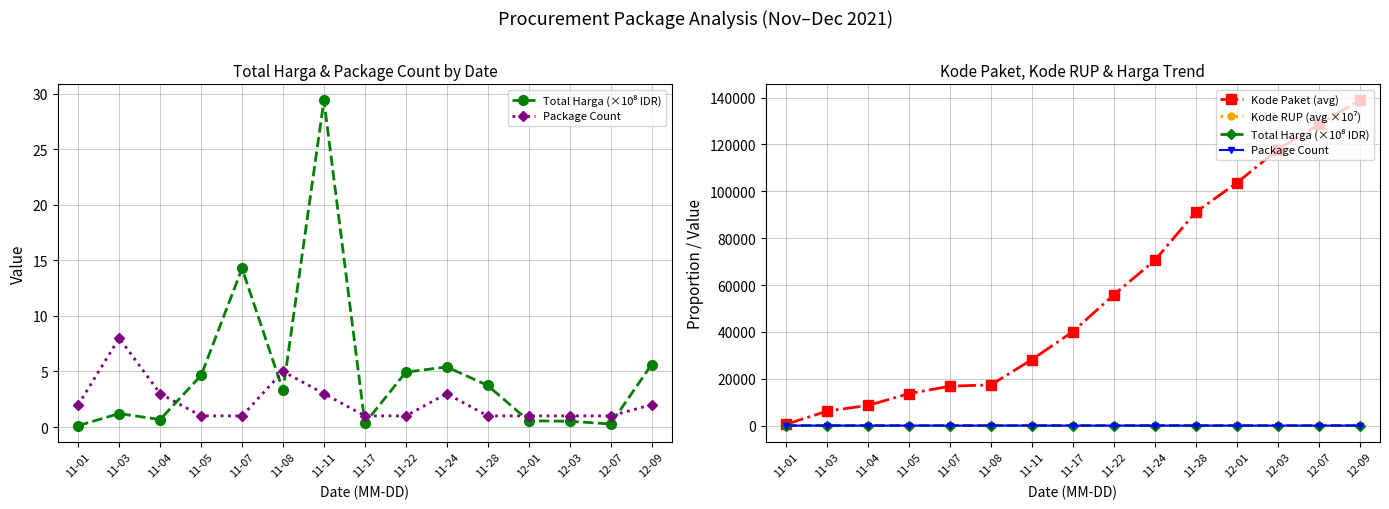

Where is Package Count nearest to the value 4?

11-04